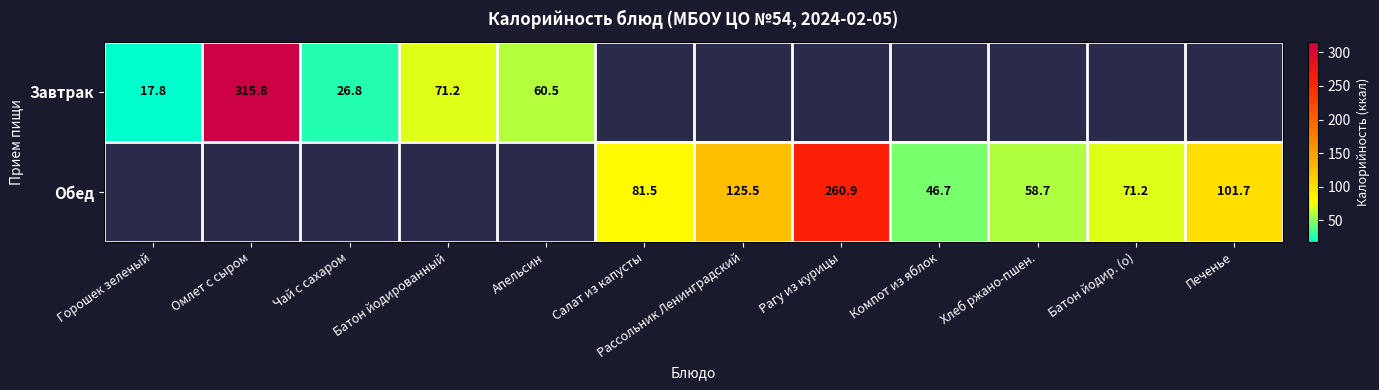

What is the greatest value displayed?

315.8